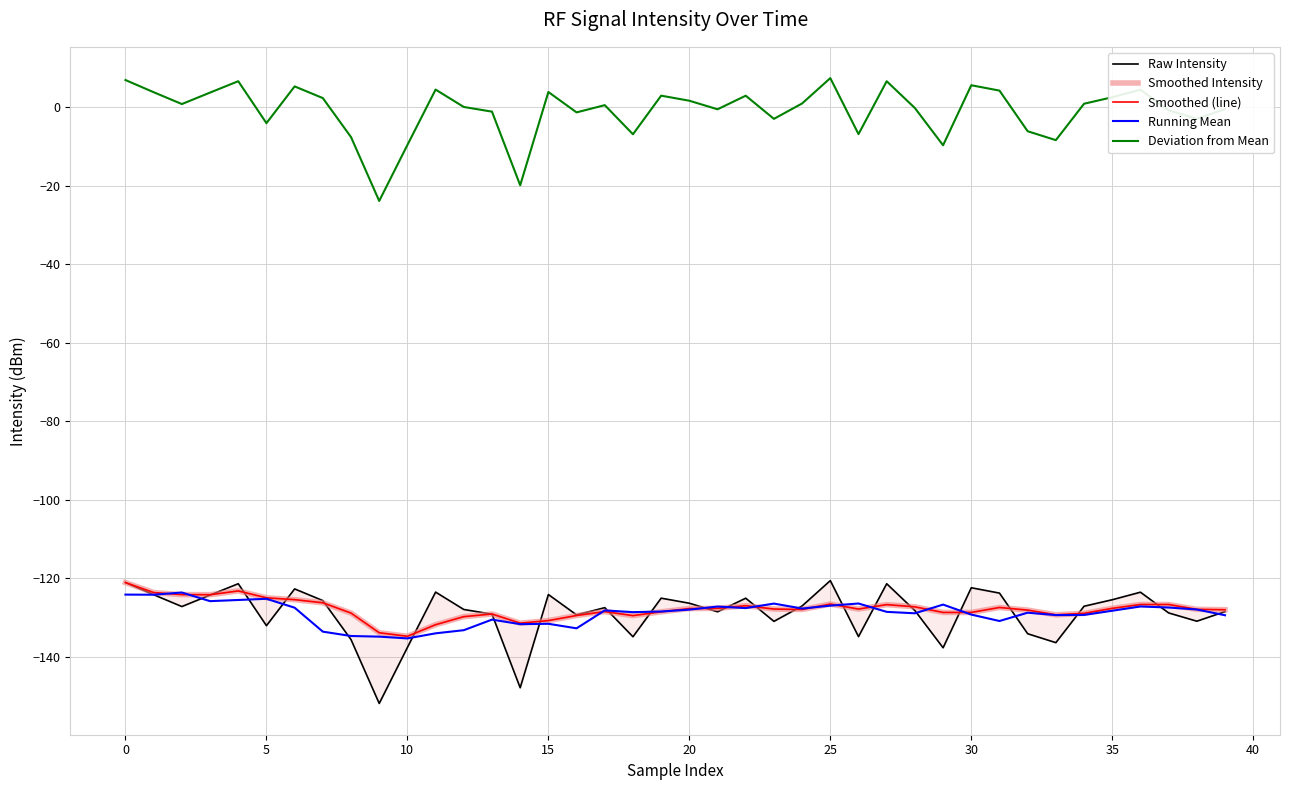

Read the Running Mean value at 10.

-135.4